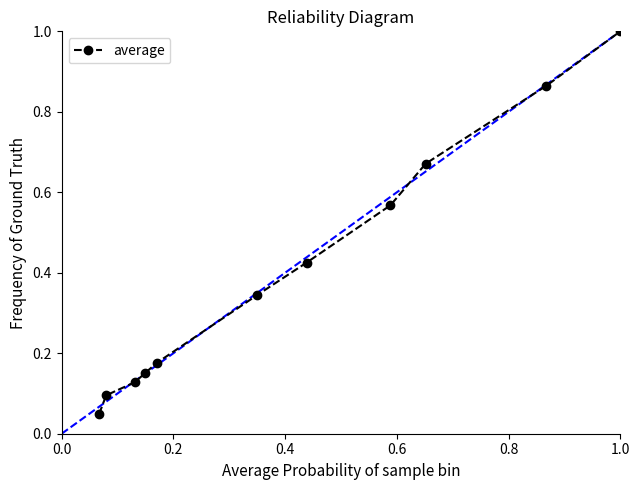

What is the difference between the maximum and minimum values?

1.0